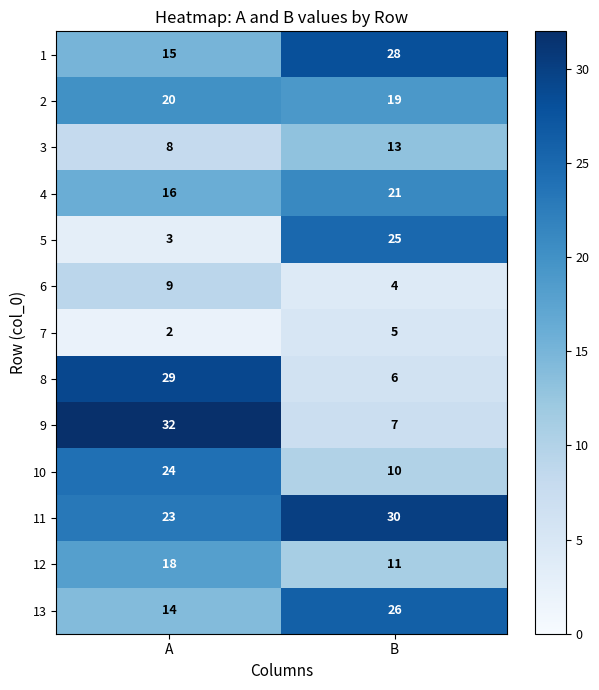

Is it true that 12 equals 18 at A?

True